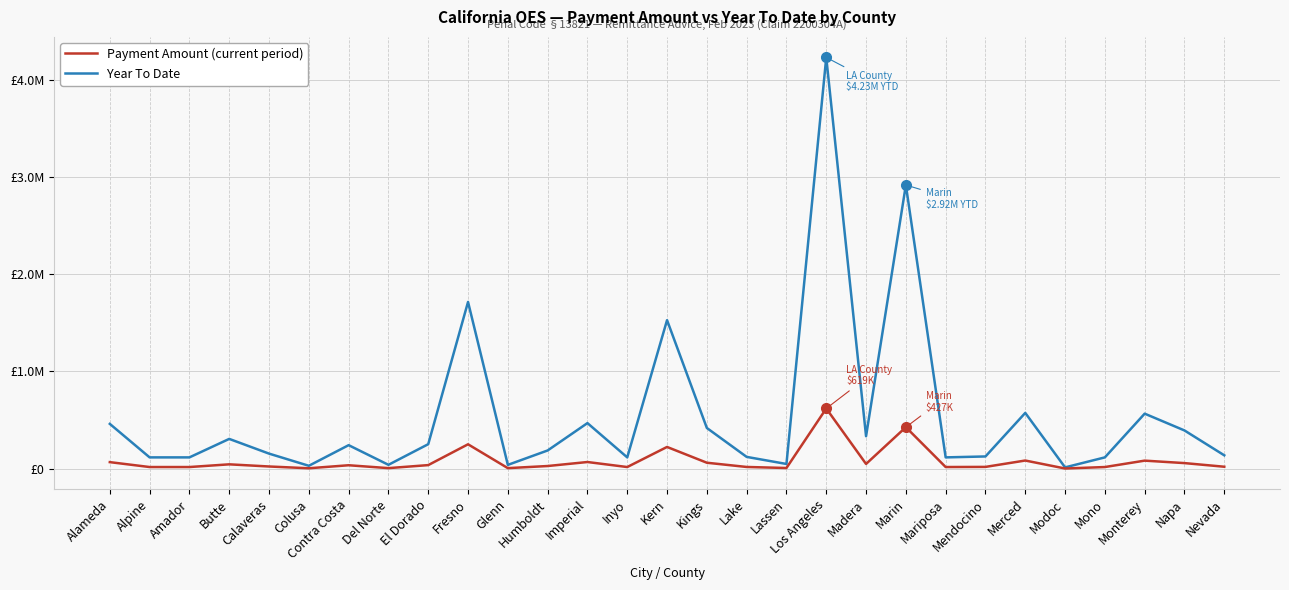

Count the number of data series in this chart.

2